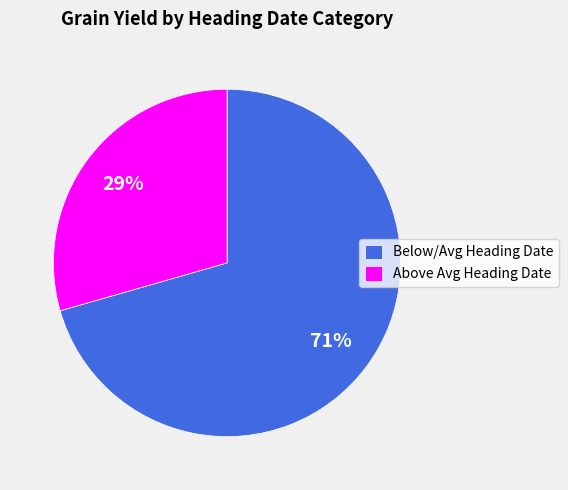

Does any single category account for the majority?

Yes